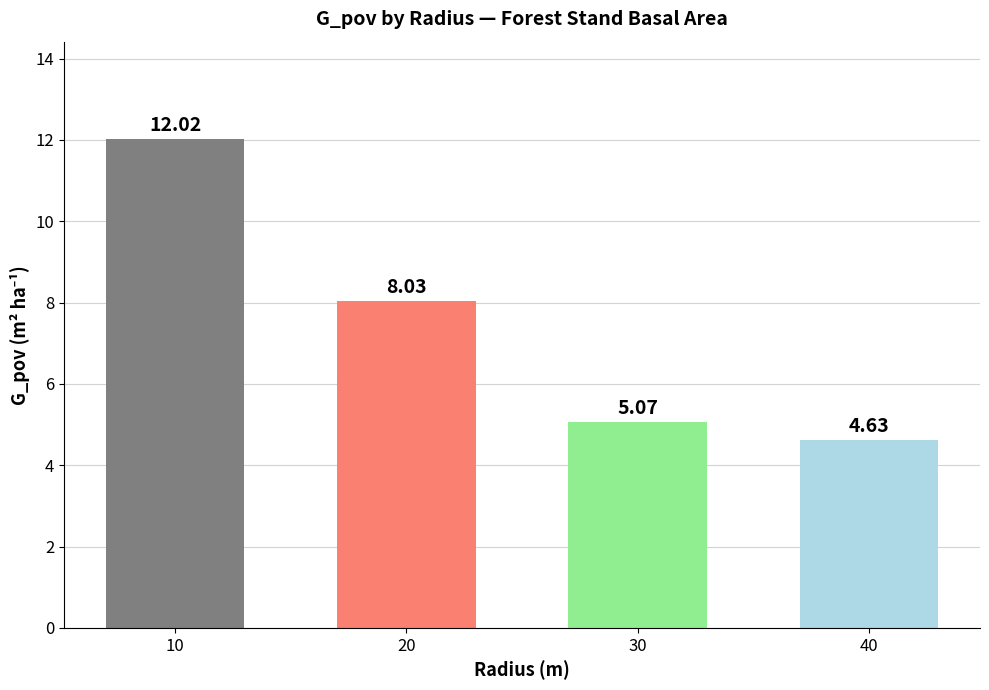

What is the difference between the maximum and minimum values?

7.4